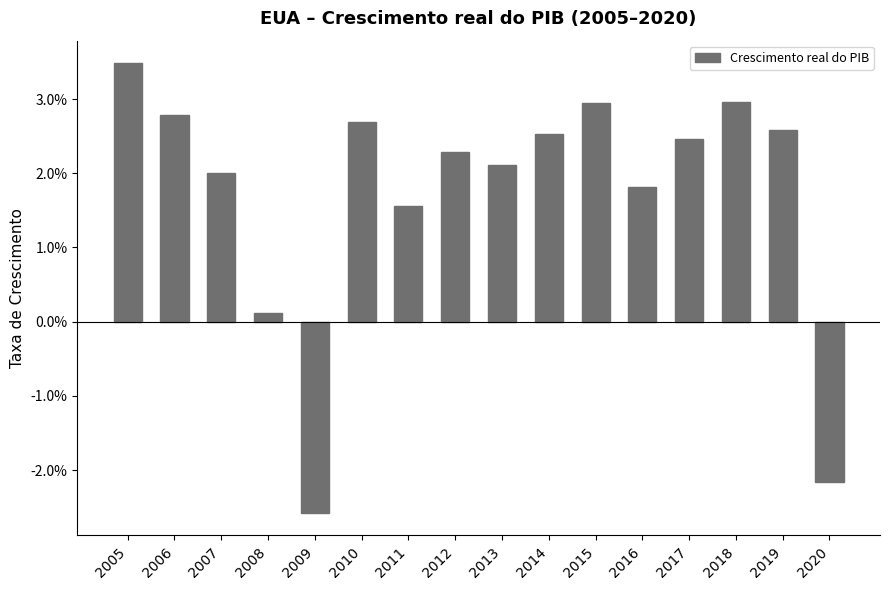

True or false: the data shows 0.0 at 2019.

False